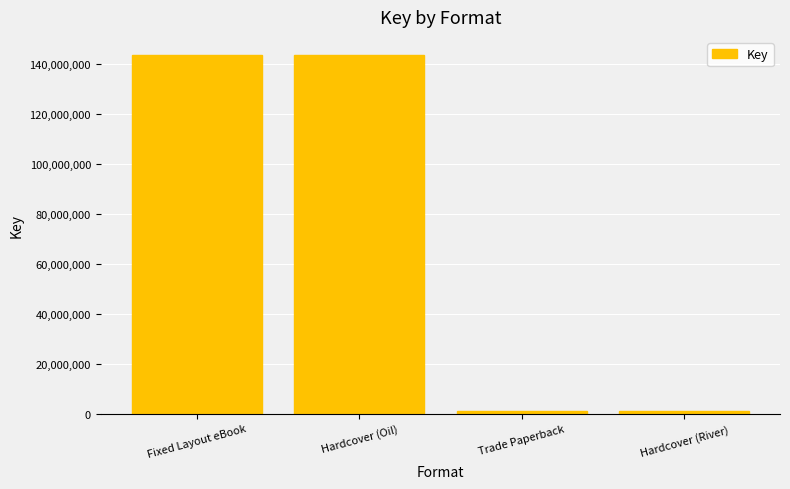

What is the maximum value shown in the chart?

143742338